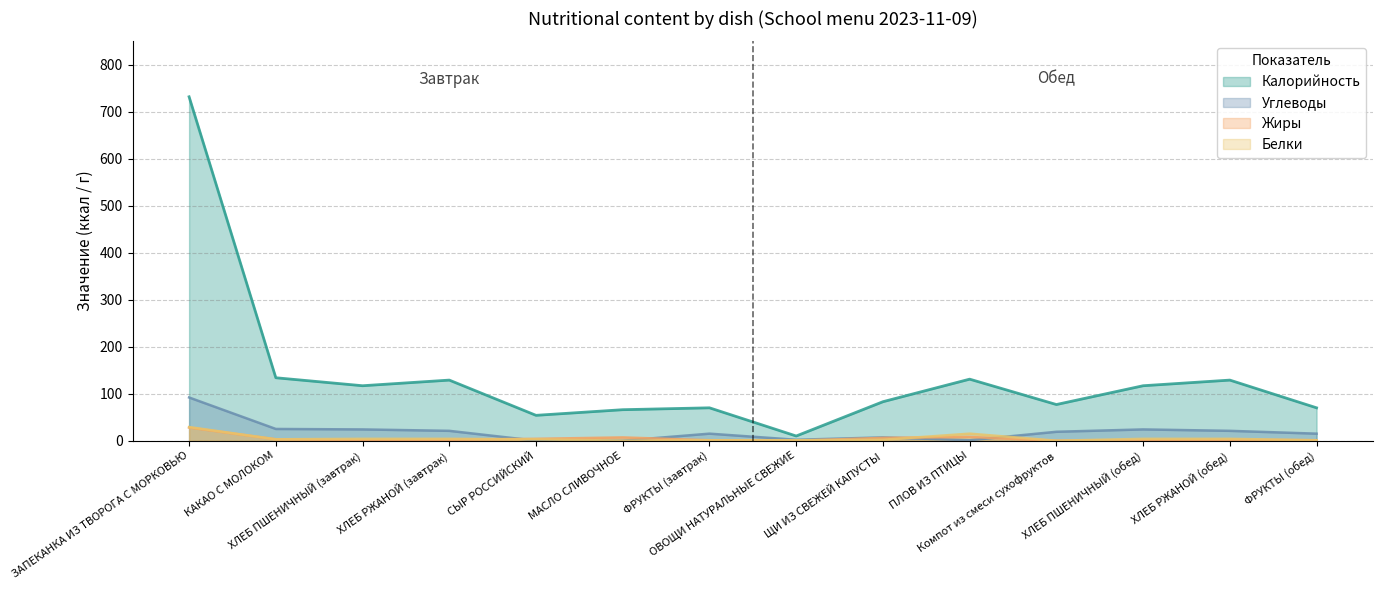

At which category is the sum across all series the highest?

ЗАПЕКАНКА ИЗ ТВОРОГА С МОРКОВЬЮ